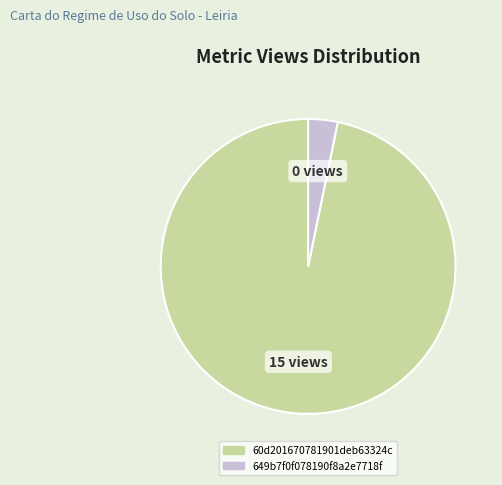

How many slices are in this pie chart?

2